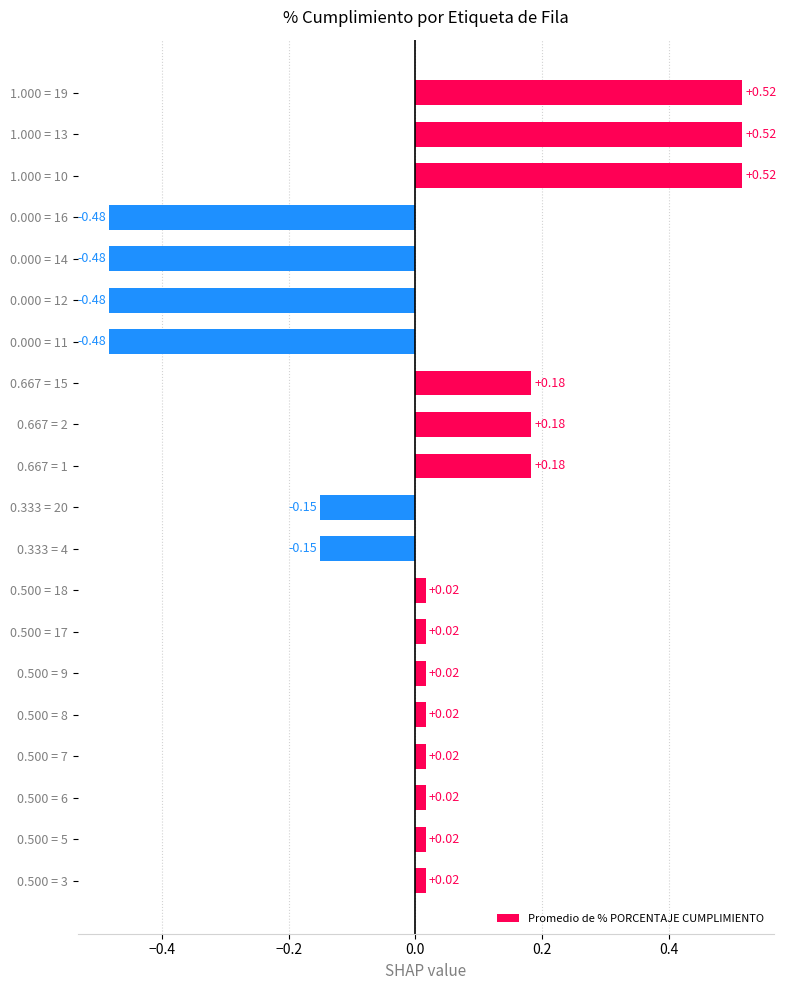

What is the difference between the second highest and second lowest values?

1.0